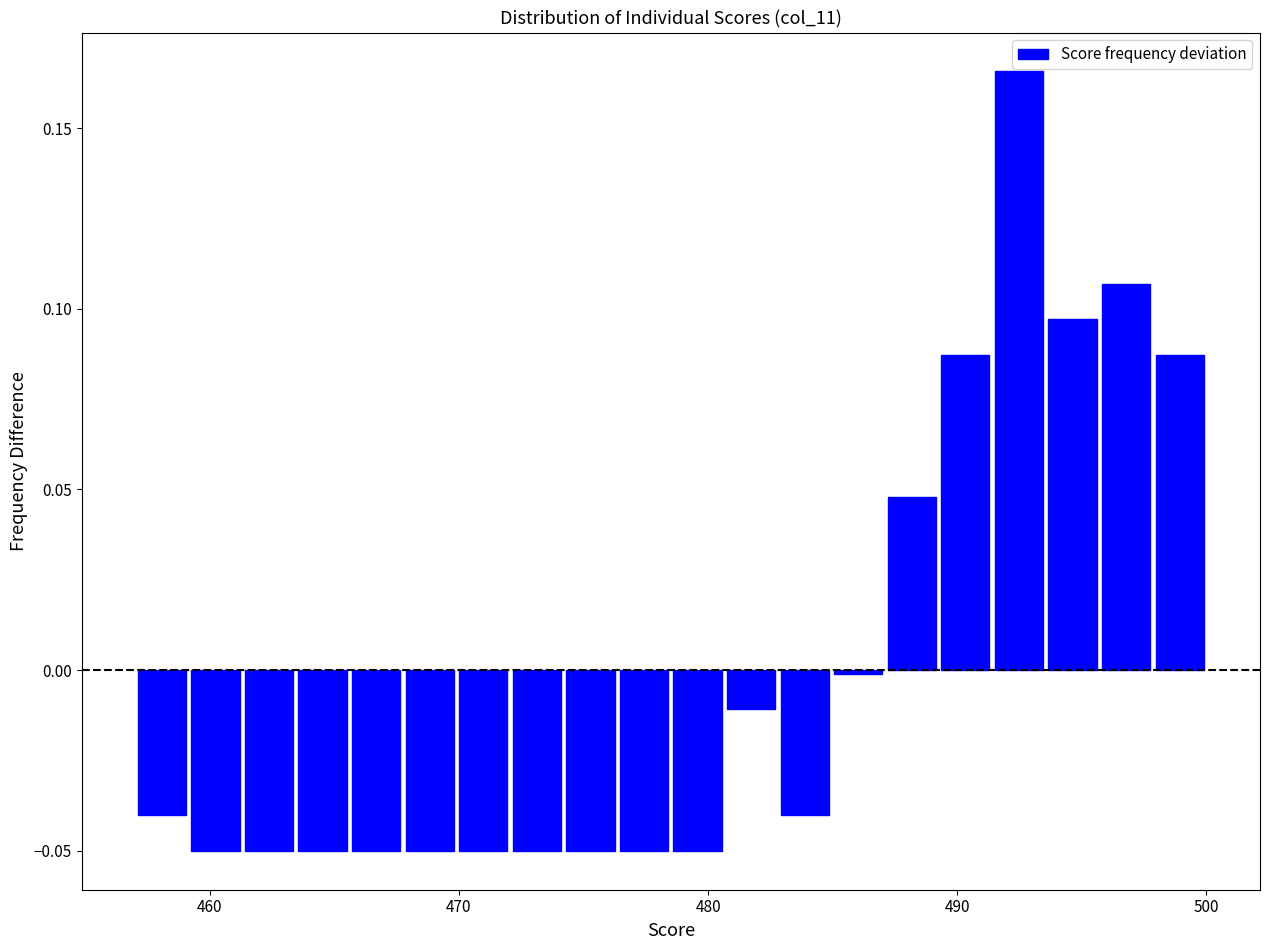

Read against the x-axis, roughly where is the centre of the tallest bar?

492